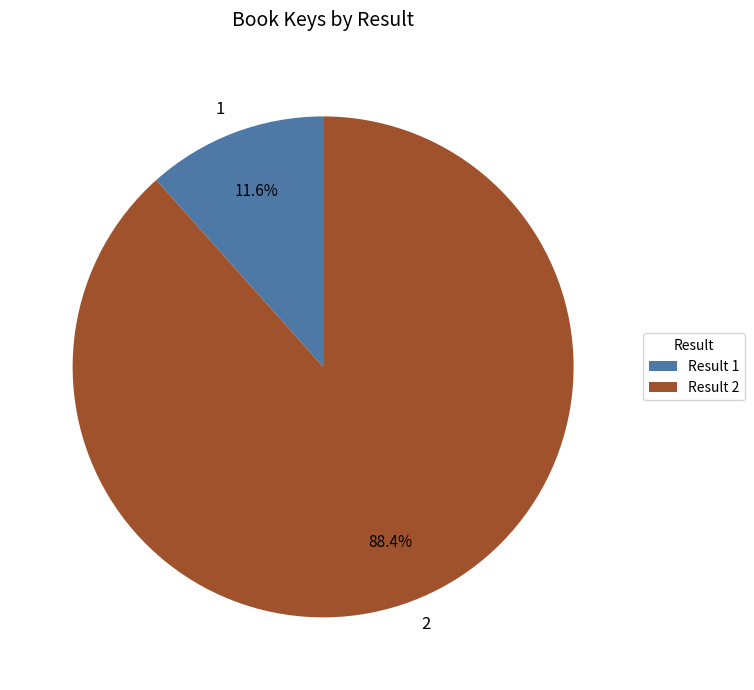

Does 1 account for over 50% of the chart?

No